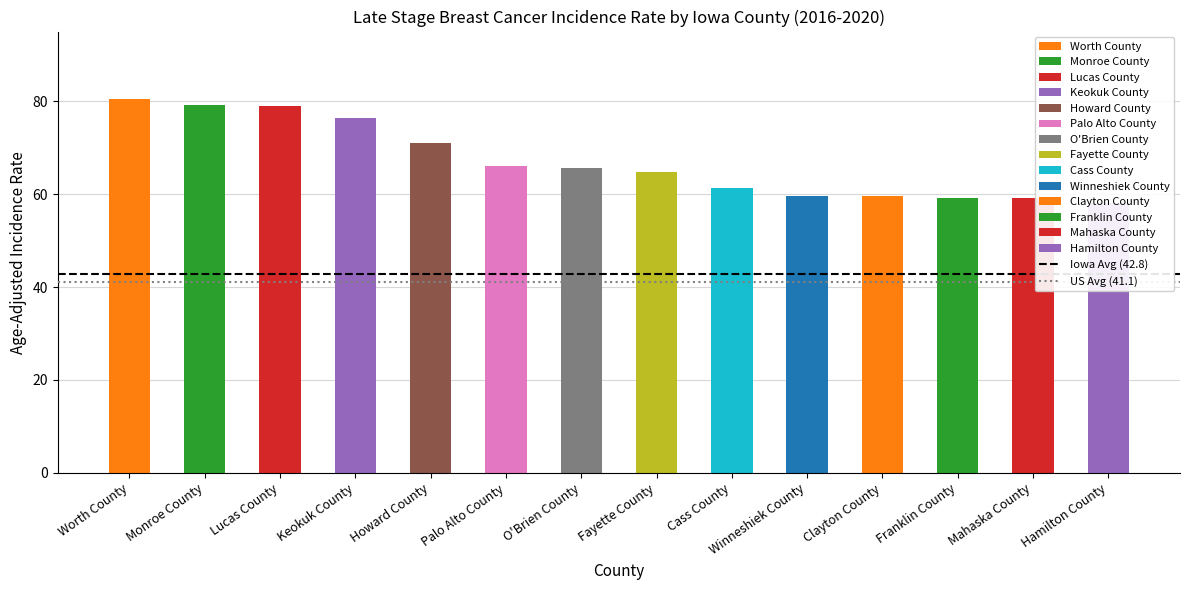

Rank the series by their average value, from lowest to highest.

US Avg (41.1), Iowa Avg (42.8)